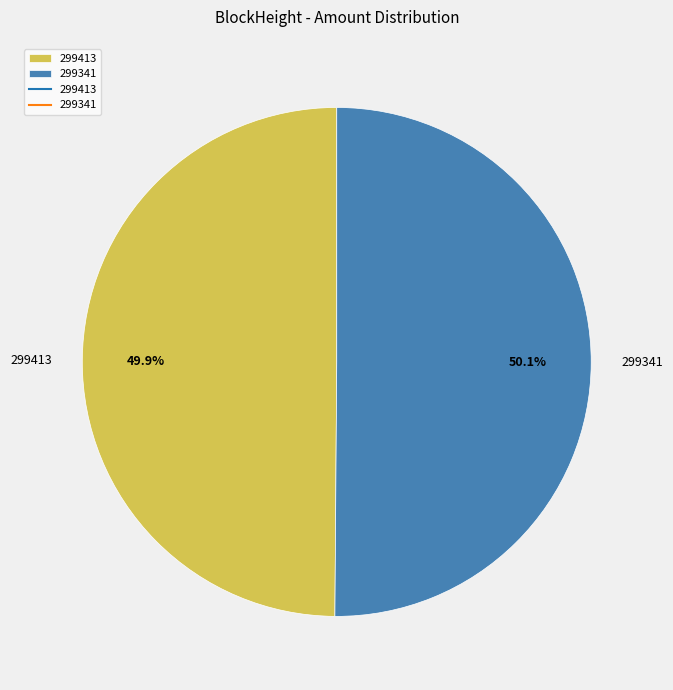

How many segments does this pie chart have?

2